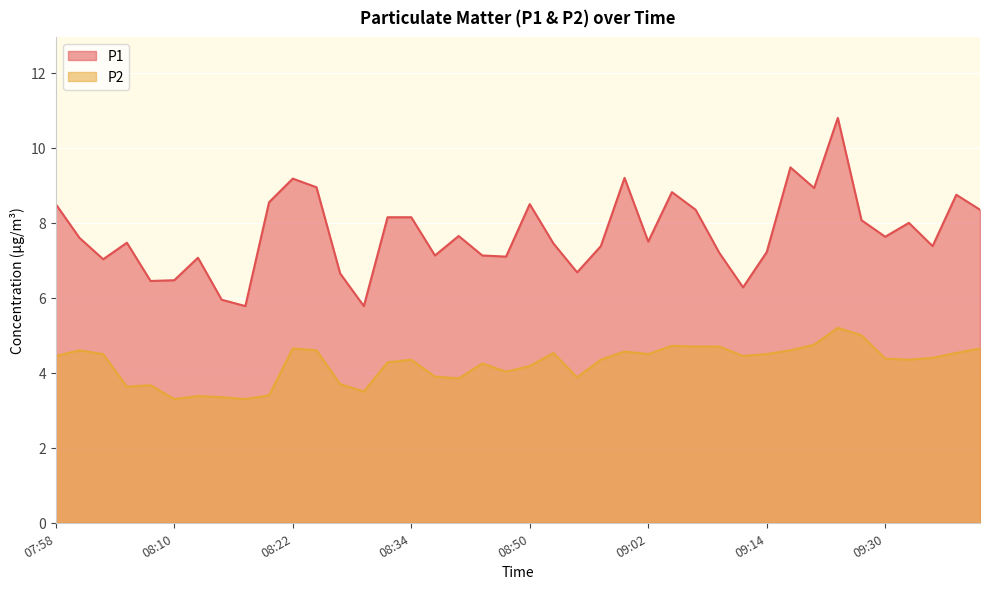

At which label does P1 reach its minimum?

08:17